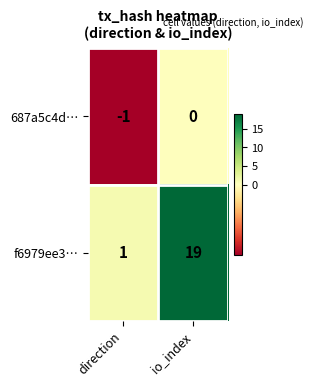

What is the spread (max minus min) of values at direction?

2